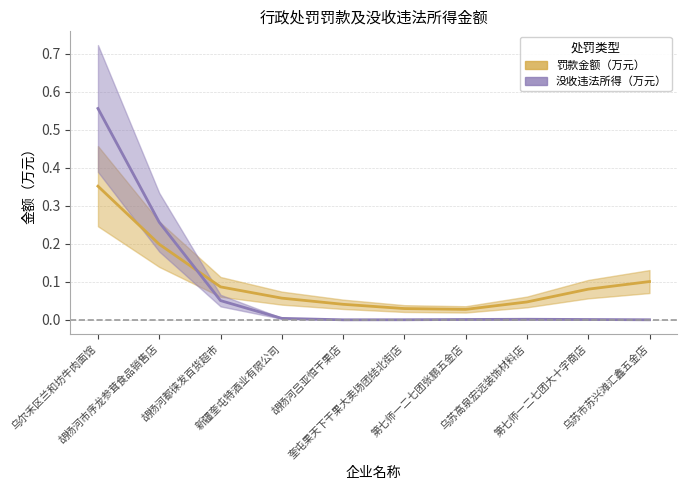

Which series has the largest range (max minus min)?

没收违法所得（万元）